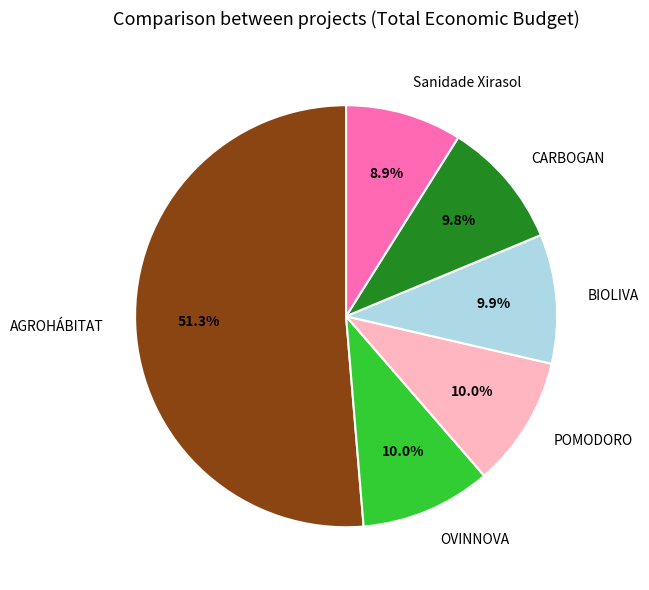

How many slices are in this pie chart?

6